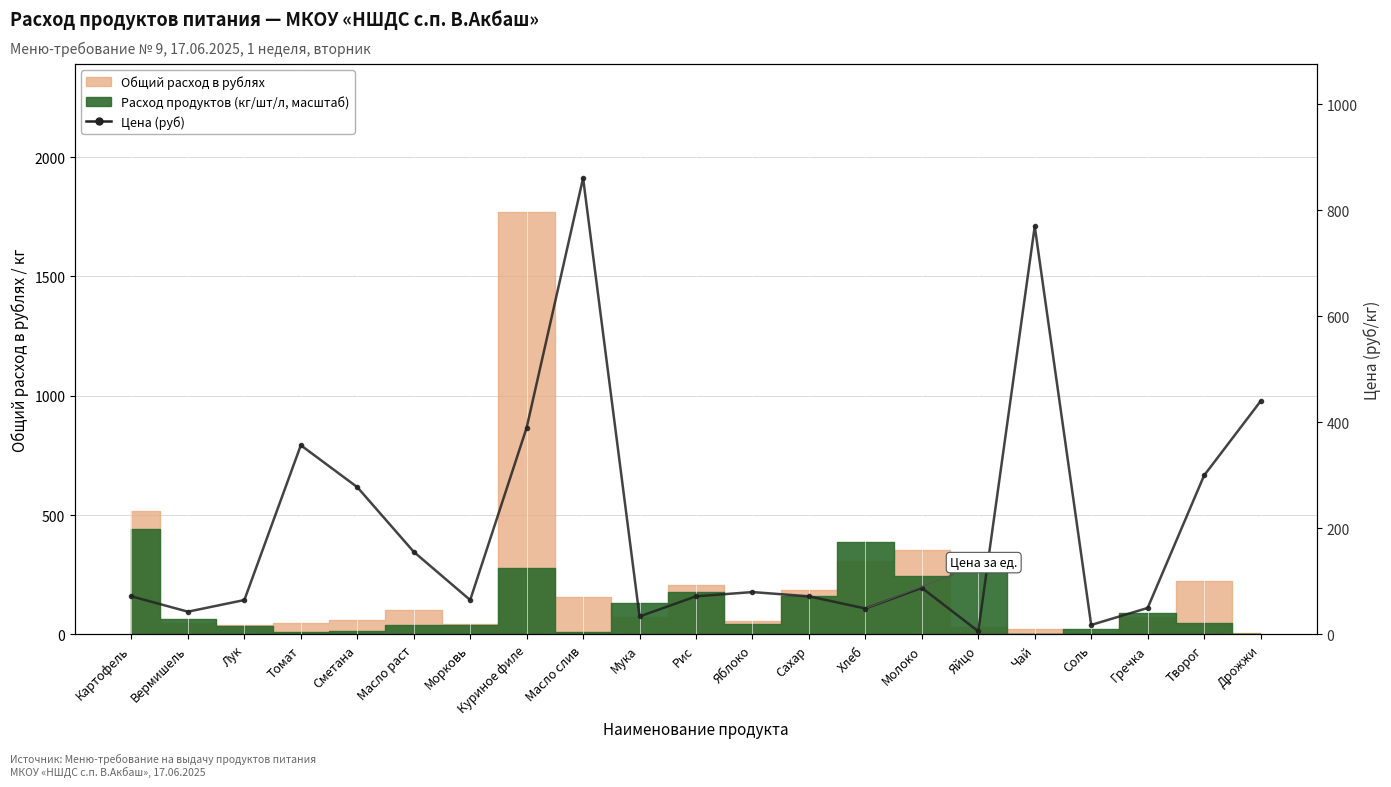

List the labels in order of value, smallest first.

Яйцо, Соль, Мука, Вермишель, Хлеб, Гречка, Лук, Морковь, Картофель, Рис, Сахар, Яблоко, Молоко, Масло раст, Сметана, Творог, Томат, Куриное филе, Дрожжи, Чай, Масло слив